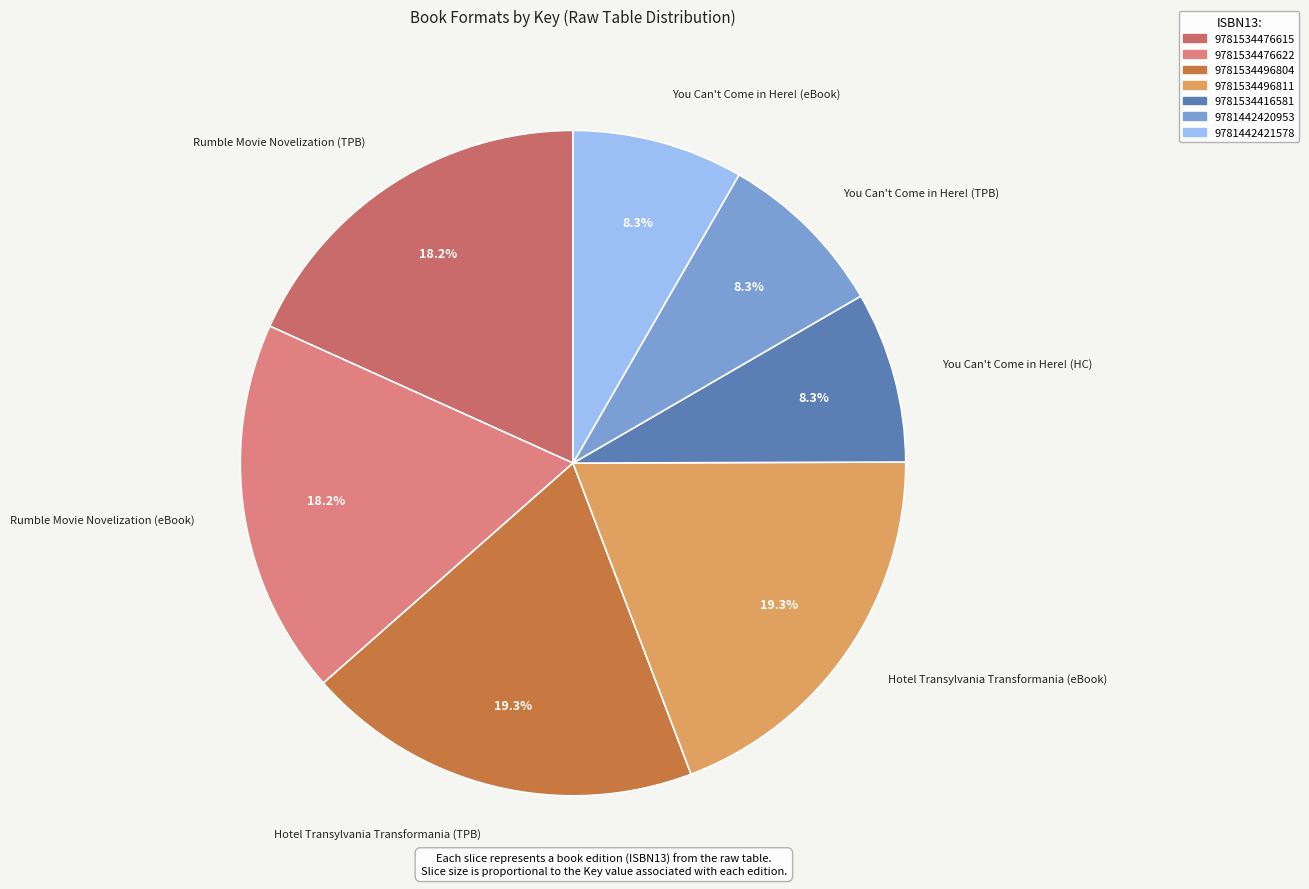

How many slices are in this pie chart?

7